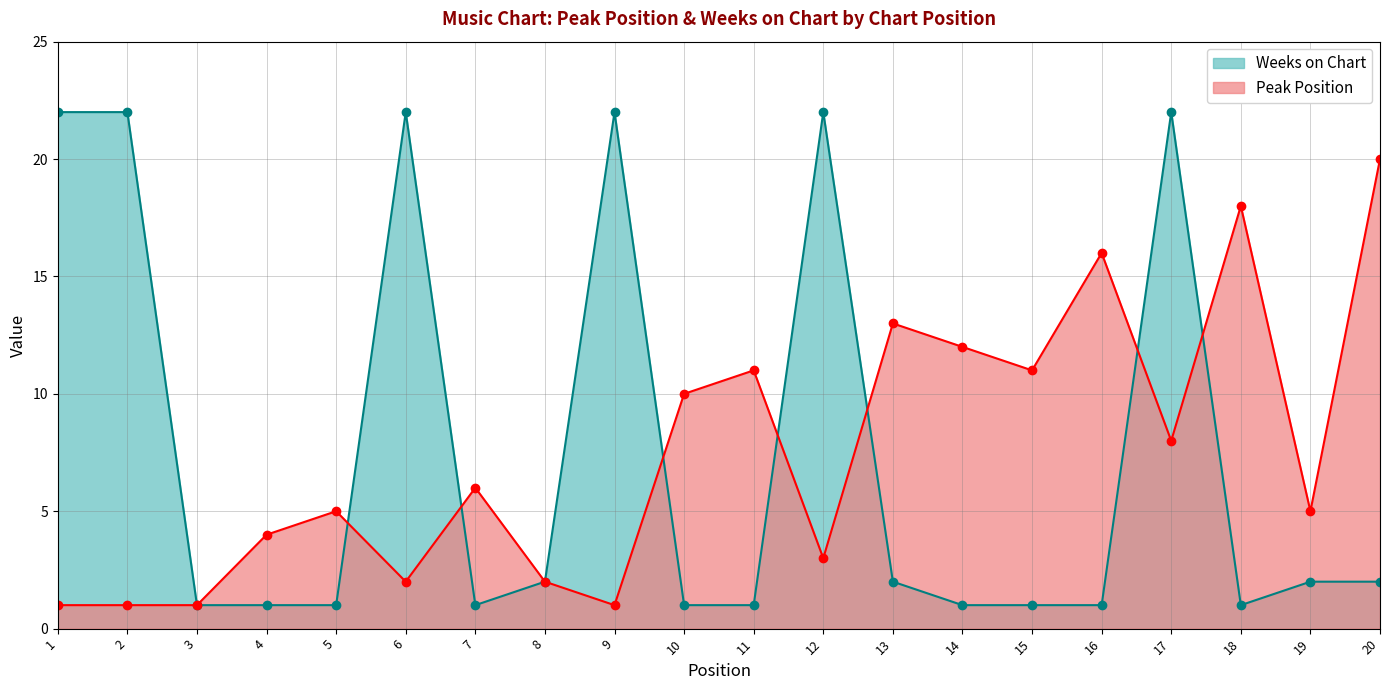

What is the spread (max minus min) of values at 13?

11